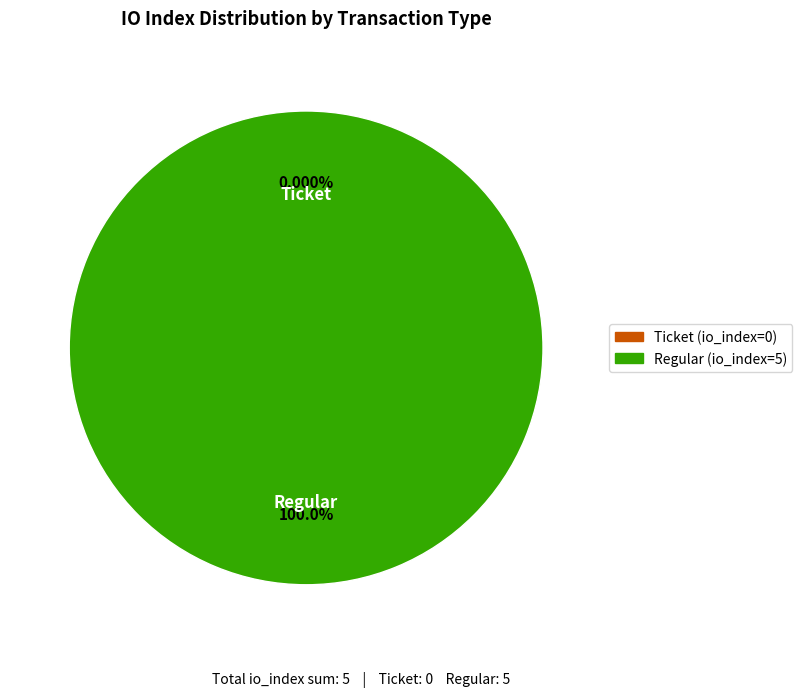

To the nearest percent, what is the average slice percentage?

50%